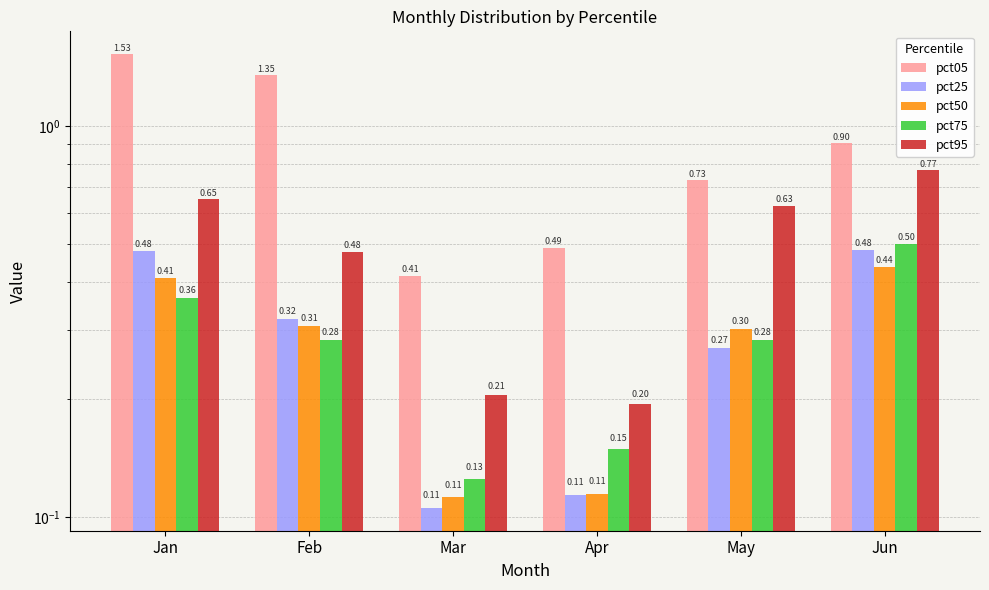

The value of pct50 at Mar is 0.1. True or false?

False